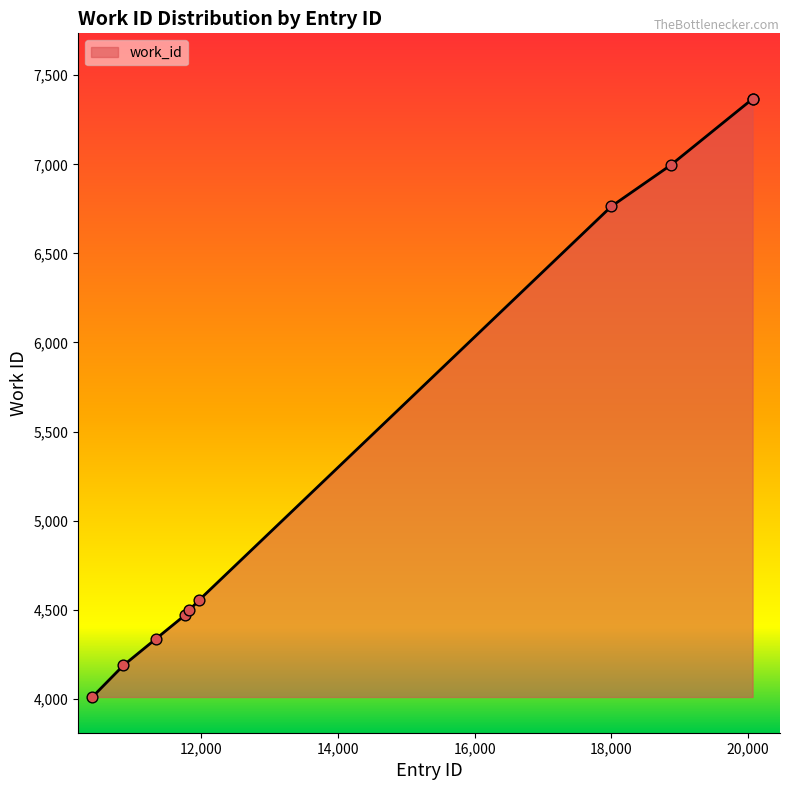

What is the greatest value displayed?

7367